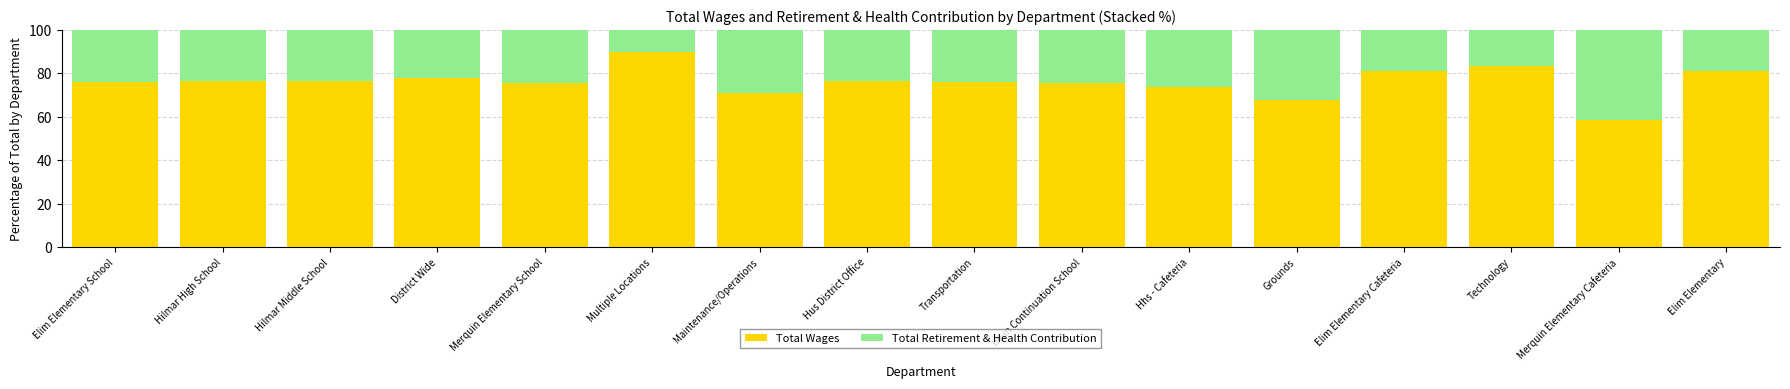

What is the difference between the second highest and second lowest values in the Total Wages series?

15.8